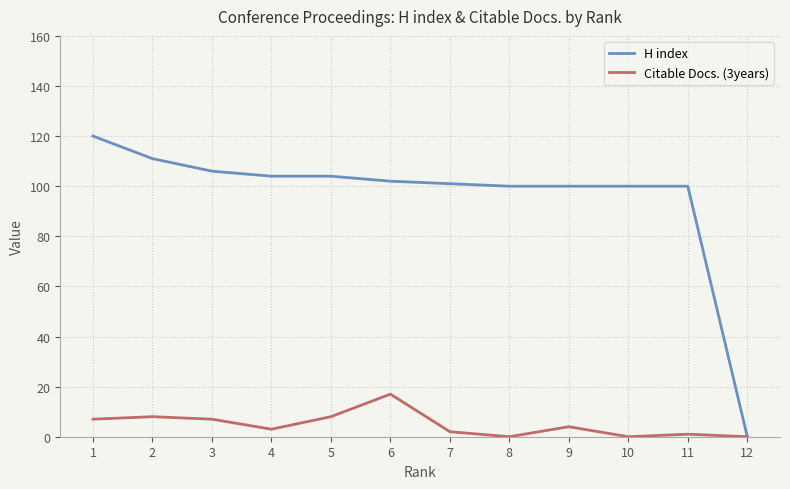

Is this an area chart (filled region under the line)?

No